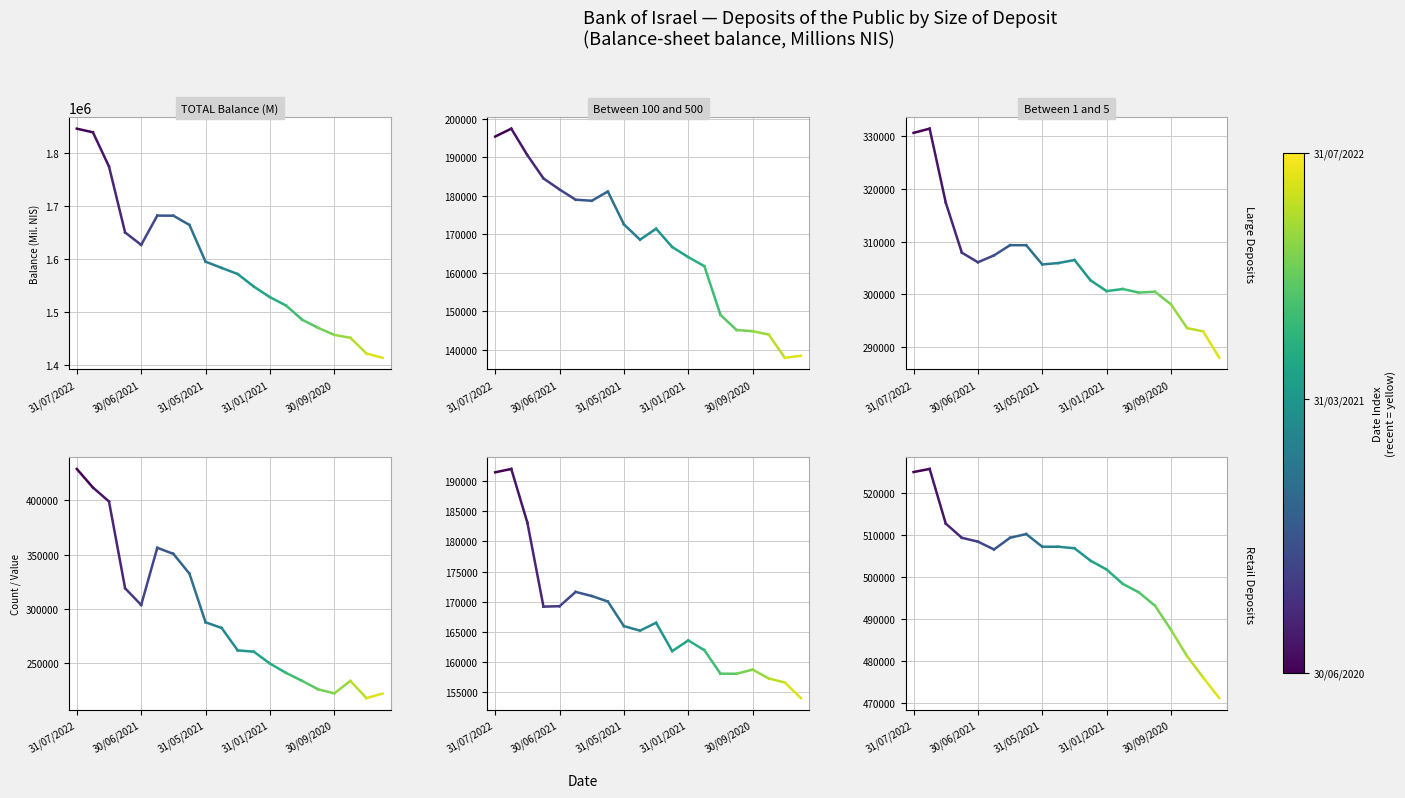

How many distinct data groups are displayed?

6